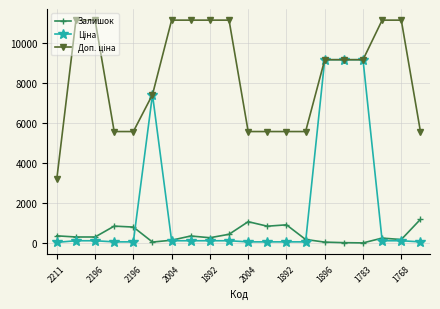

Does the chart have visible grid lines?

Yes